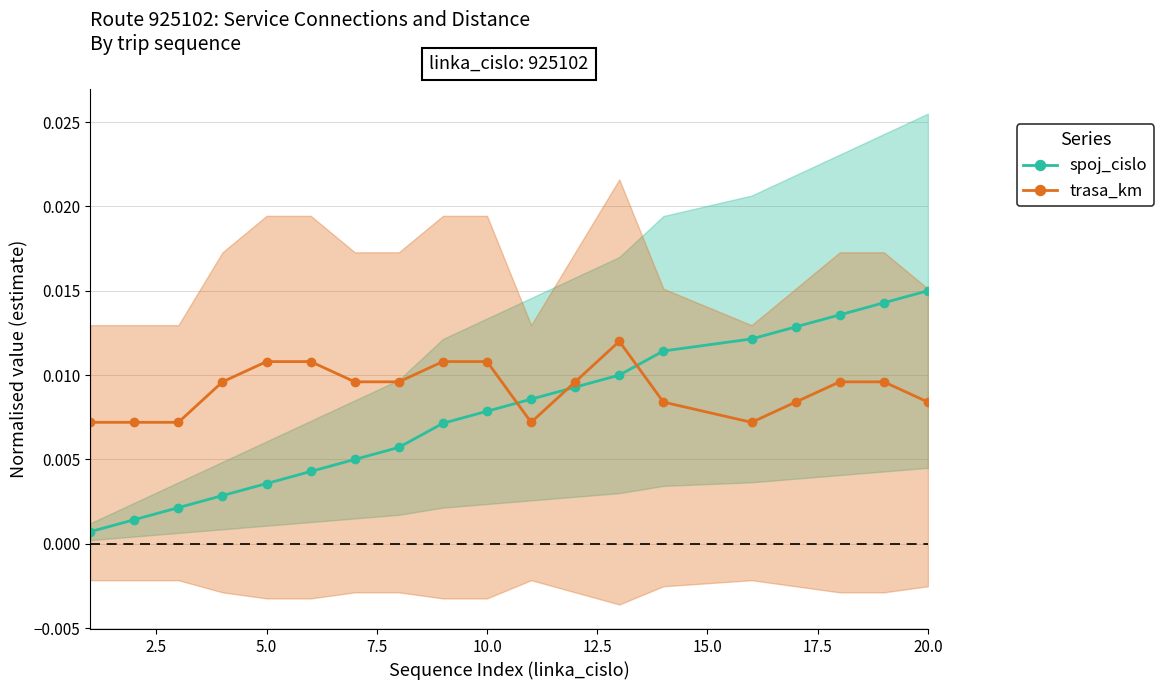

Is it true that spoj_cislo equals 0.0 at 13?

False